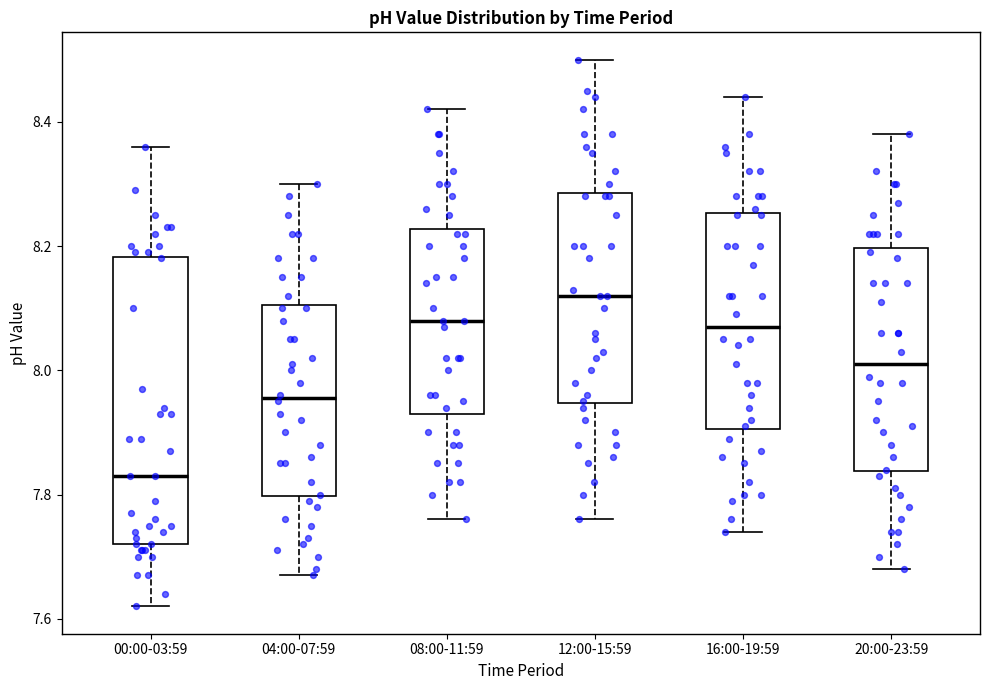

Reading left to right, transcribe this box plot: for each box, give where its median line is, the range the box spans, and where its two whiskers end, as read against the y-axis. The values are not printed on the chart, so give them approximately, as read against the axis.

00:00-03:59: median 7.84, box 7.72 to 8.18, whiskers 7.62 to 8.36
04:00-07:59: median 7.96, box 7.80 to 8.10, whiskers 7.68 to 8.30
08:00-11:59: median 8.08, box 7.94 to 8.22, whiskers 7.76 to 8.42
12:00-15:59: median 8.12, box 7.94 to 8.28, whiskers 7.76 to 8.50
16:00-19:59: median 8.08, box 7.90 to 8.26, whiskers 7.74 to 8.44
20:00-23:59: median 8.02, box 7.84 to 8.20, whiskers 7.68 to 8.38